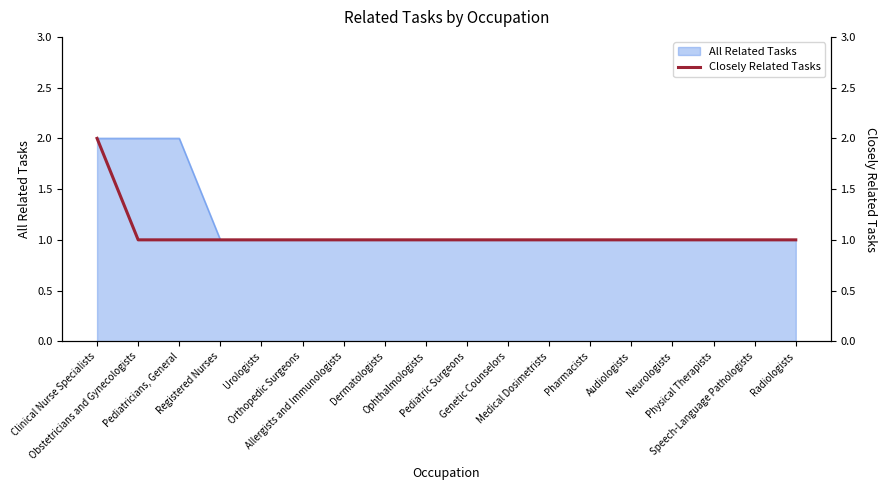

What is the value of the 12th point from the left?

1